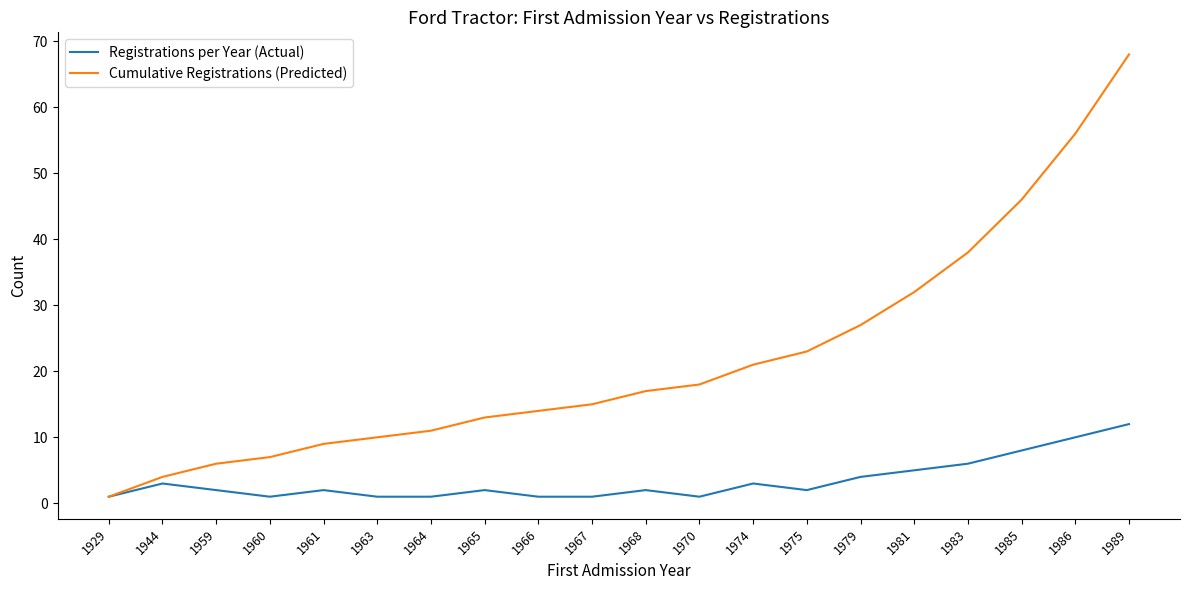

The Registrations per Year (Actual) series shows 3 at 1974. True or false?

True